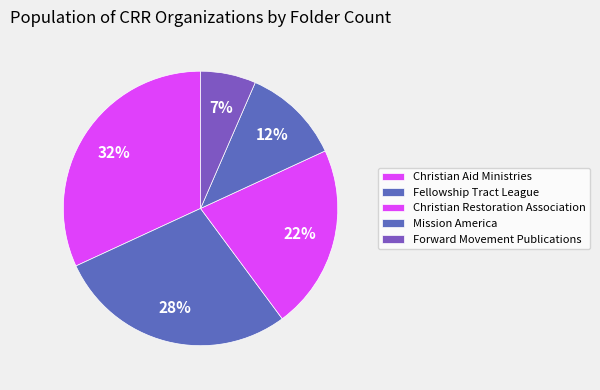

Between Mission America and Christian Restoration Association, which is larger?

Christian Restoration Association